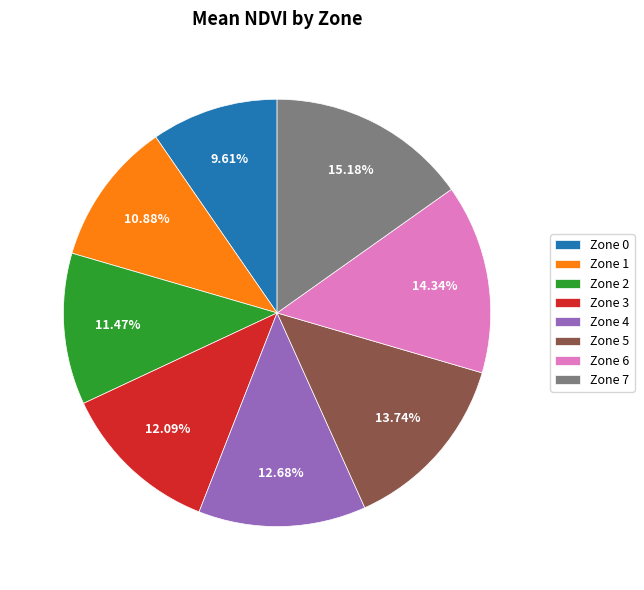

How many segments does this pie chart have?

8